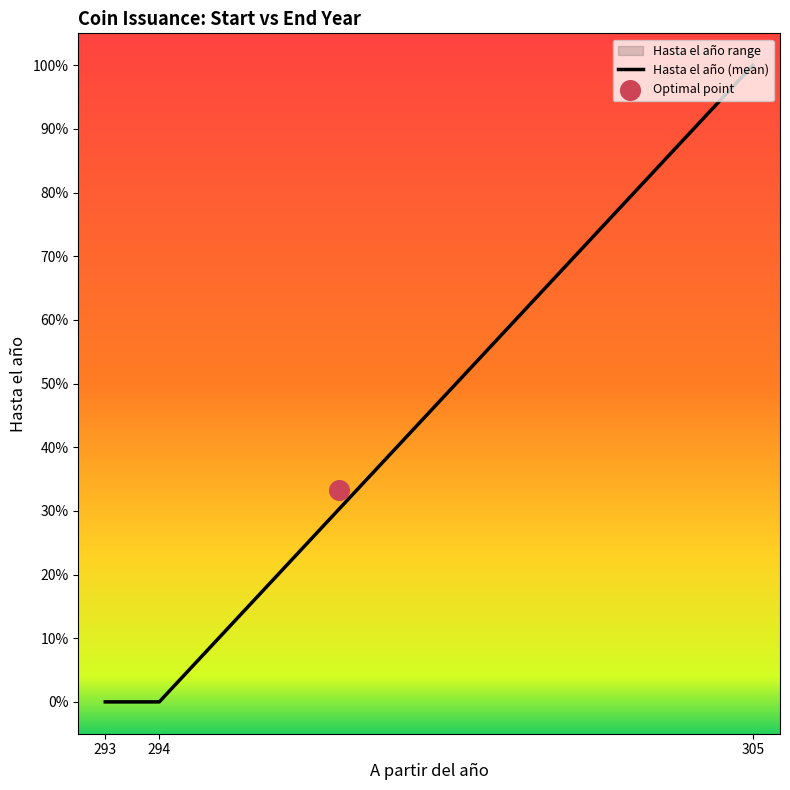

What is the change in value from 294 to 305?

+10